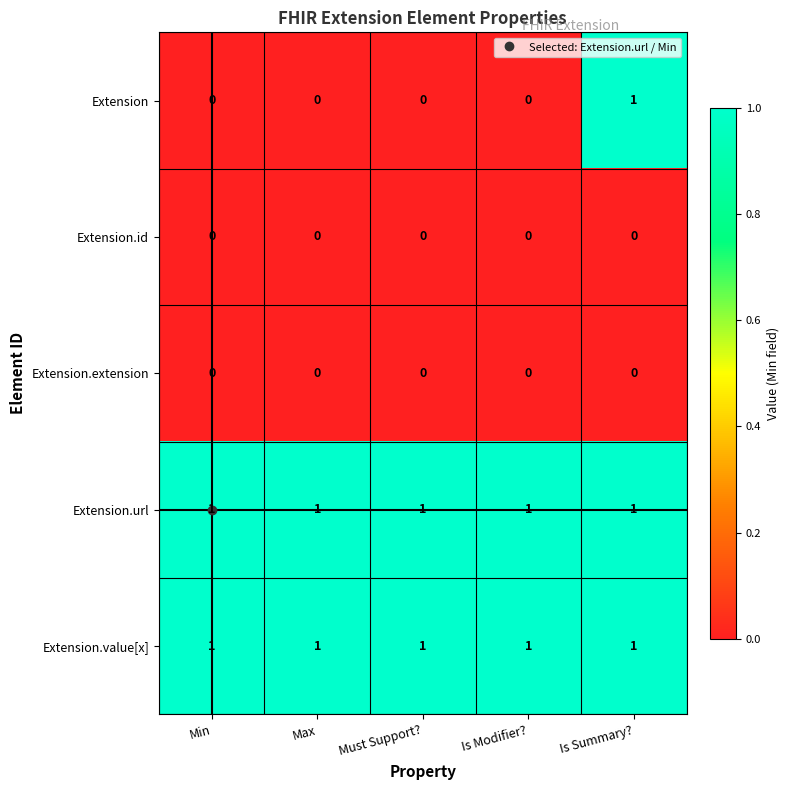

At which category is the sum across all series the highest?

Is Summary?